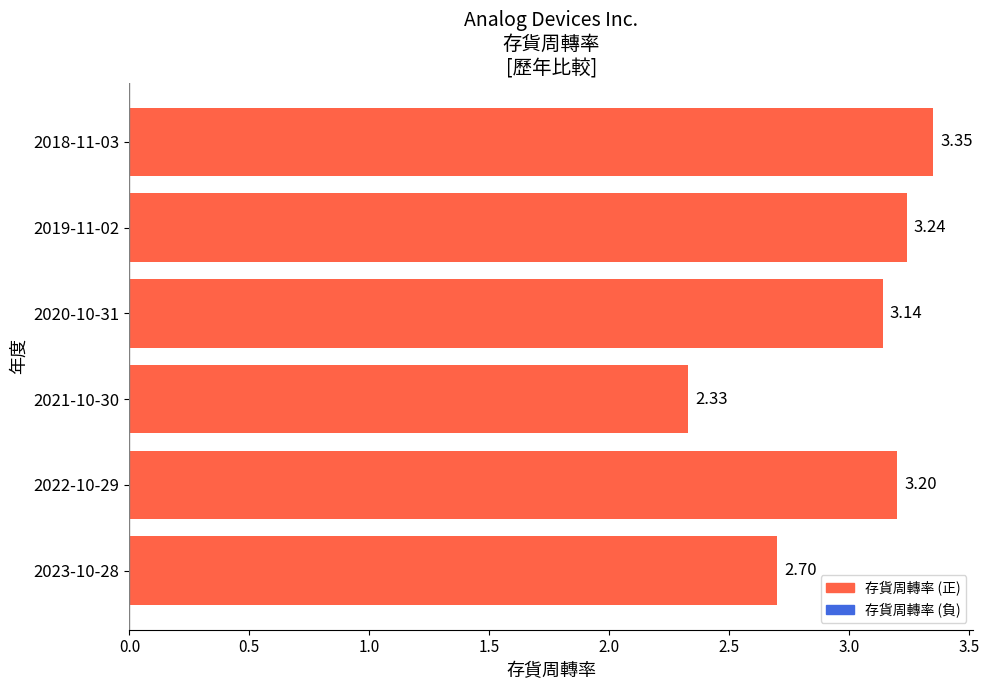

Rank the categories by value from highest to lowest.

2018-11-03, 2019-11-02, 2022-10-29, 2020-10-31, 2023-10-28, 2021-10-30